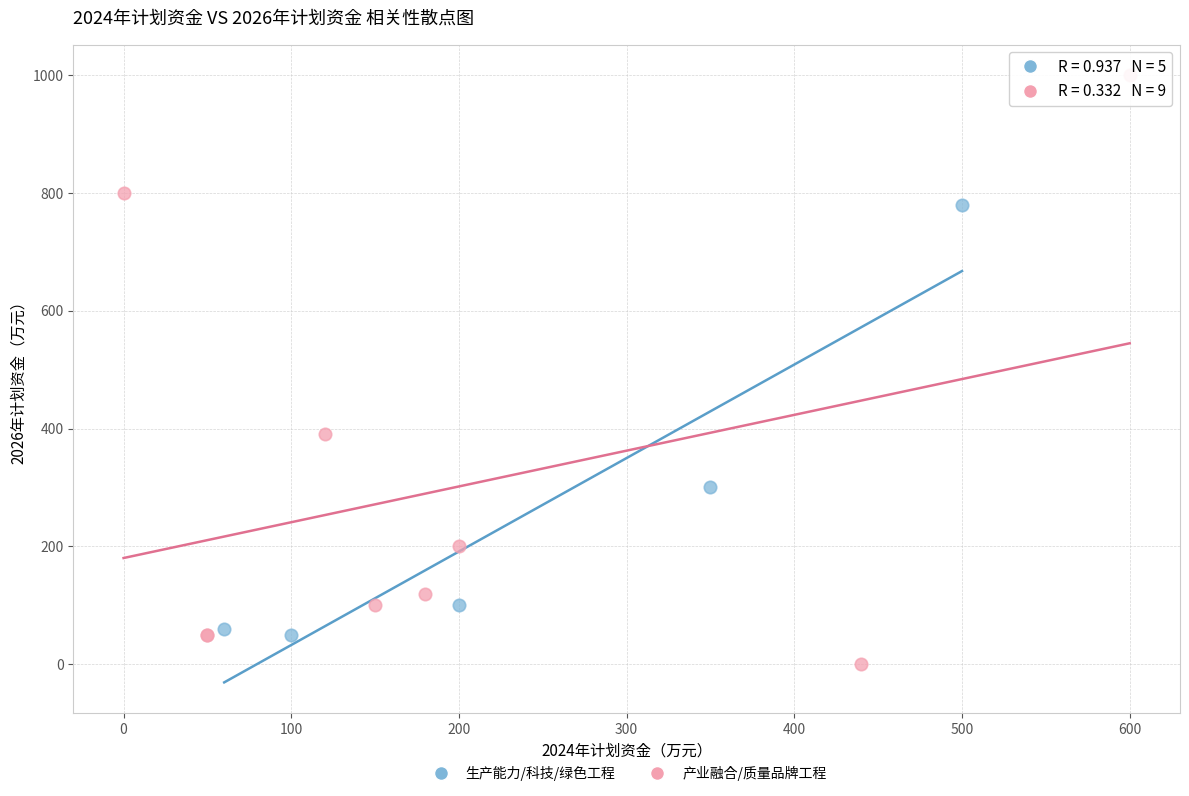

Which series contains the lowest Y value?

产业融合/质量品牌工程